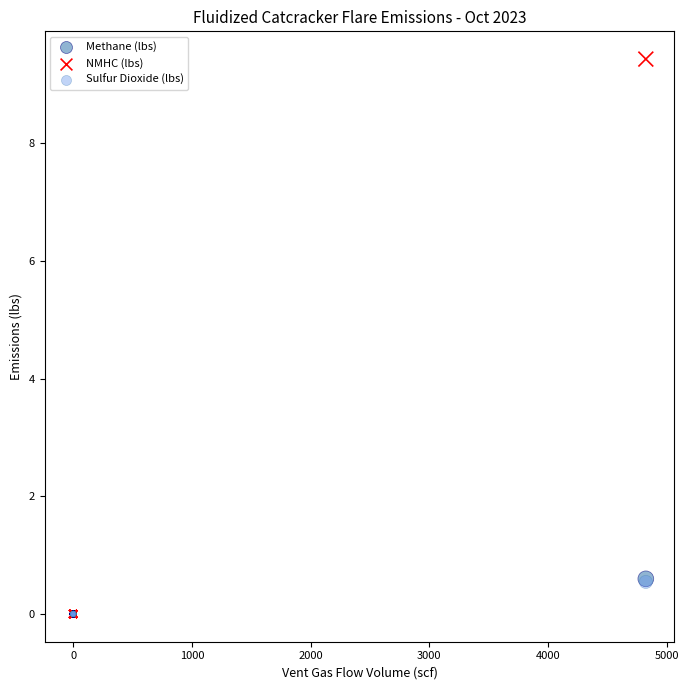

Which series has the largest Y range (max minus min)?

NMHC (lbs)